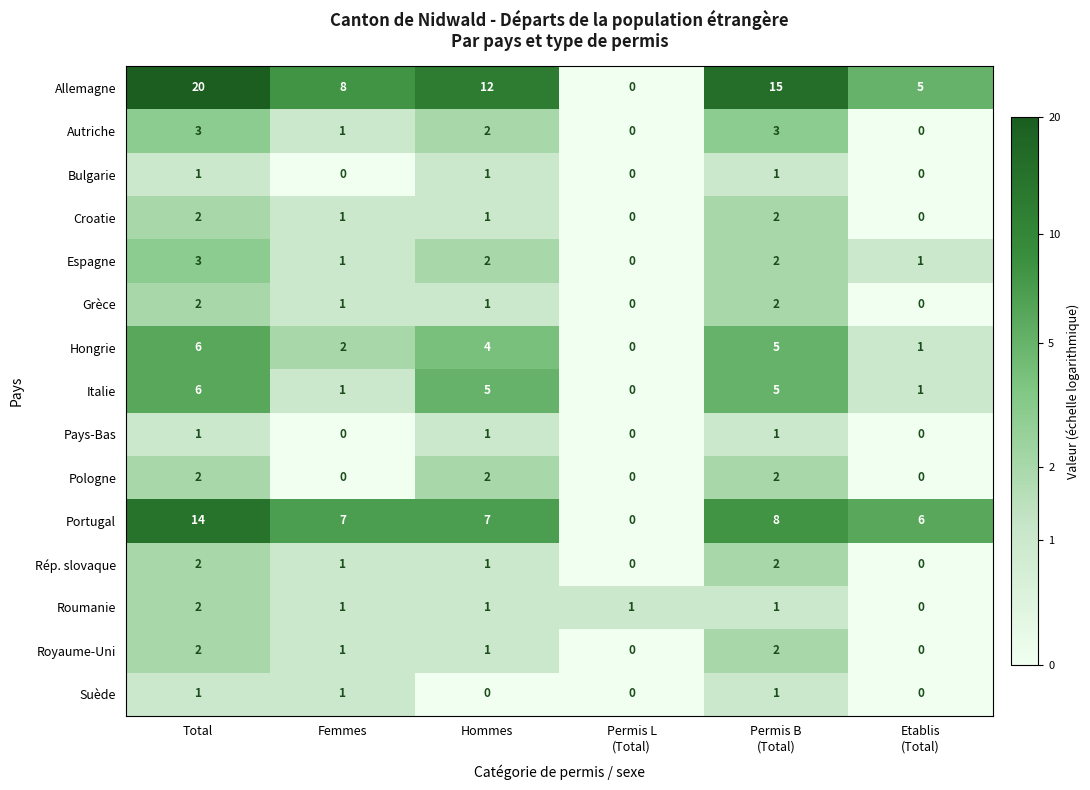

Which series changed the most between Total and Femmes?

Allemagne